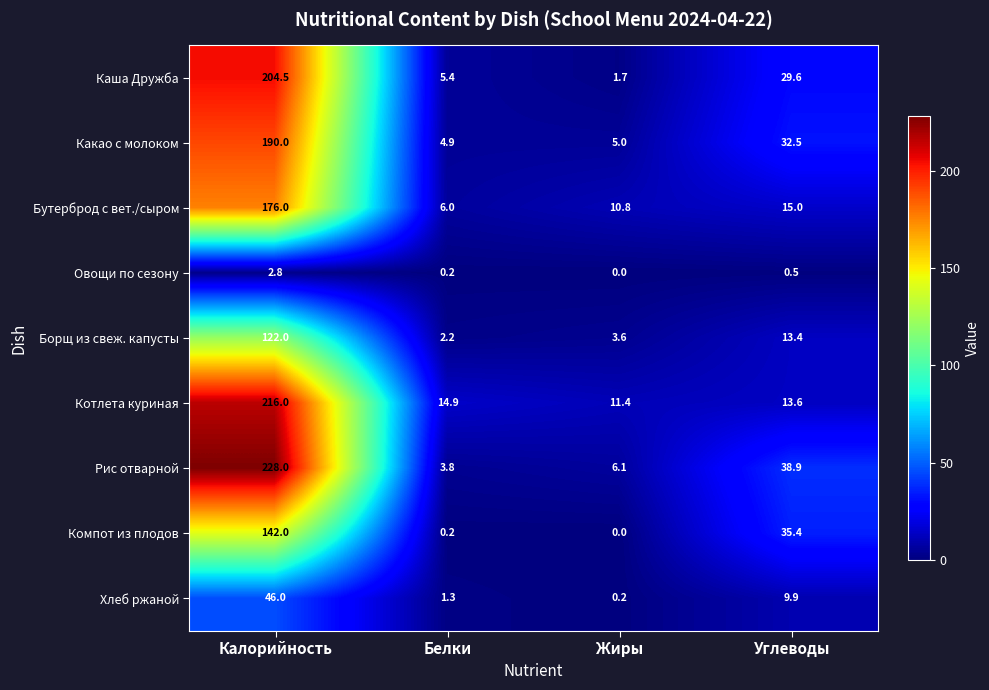

Is it true that Борщ из свеж. капусты equals 2.2 at Белки?

True